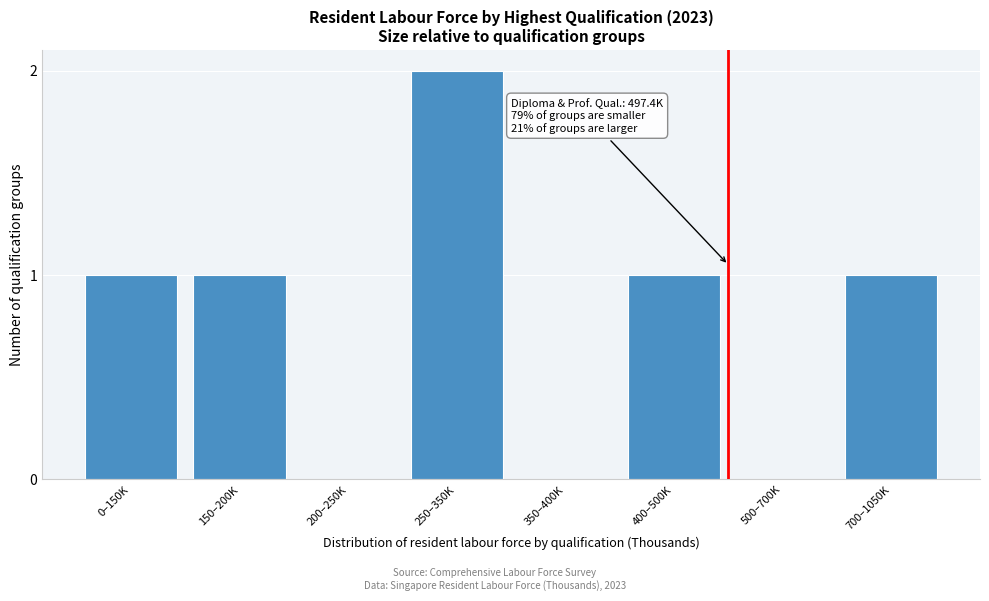

Reading left to right, transcribe all the data shown in this chart.

0–150K=1	150–200K=1	200–250K=0	250–350K=2	350–400K=0	400–500K=1	500–700K=0	700–1050K=1